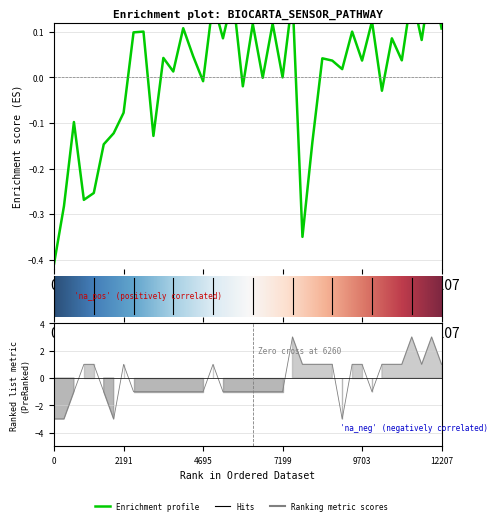

Is it true that Signal equals -0.5 at 00:36?

False